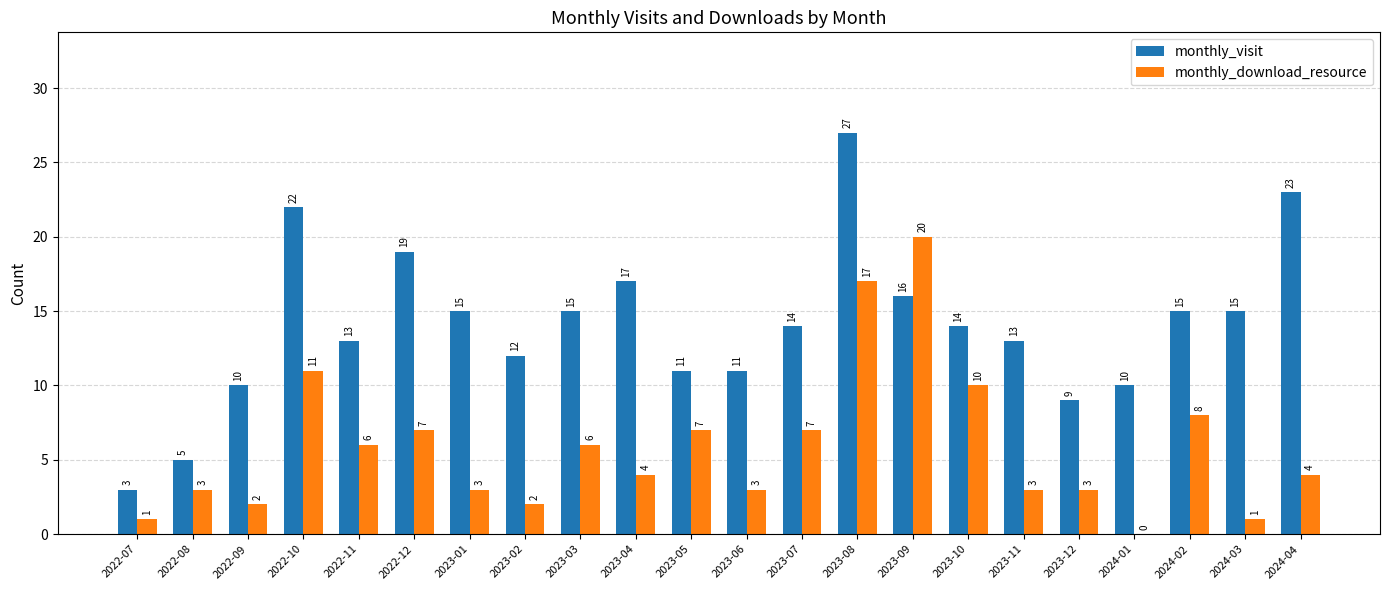

Reading left to right, what are all the values shown in this chart?

monthly_visit: 3	5	10	22	13	19	15	12	15	17	11	11	14	27	16	14	13	9	10	15	15	23
monthly_download_resource: 1	3	2	11	6	7	3	2	6	4	7	3	7	17	20	10	3	3	0	8	1	4